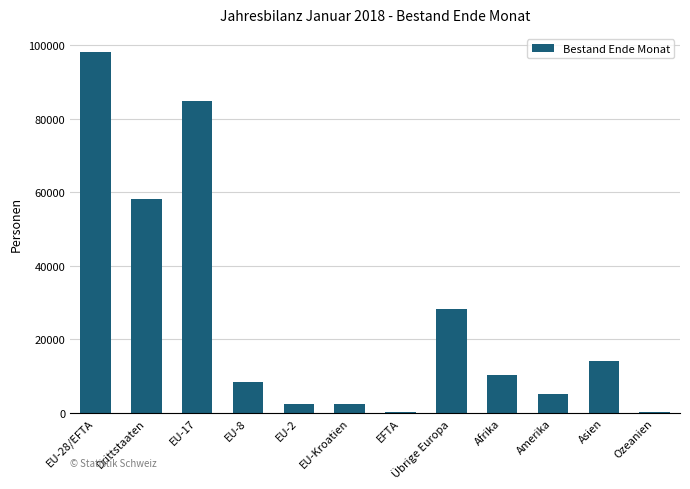

The chart shows a value of 6570 at Afrika. True or false?

False